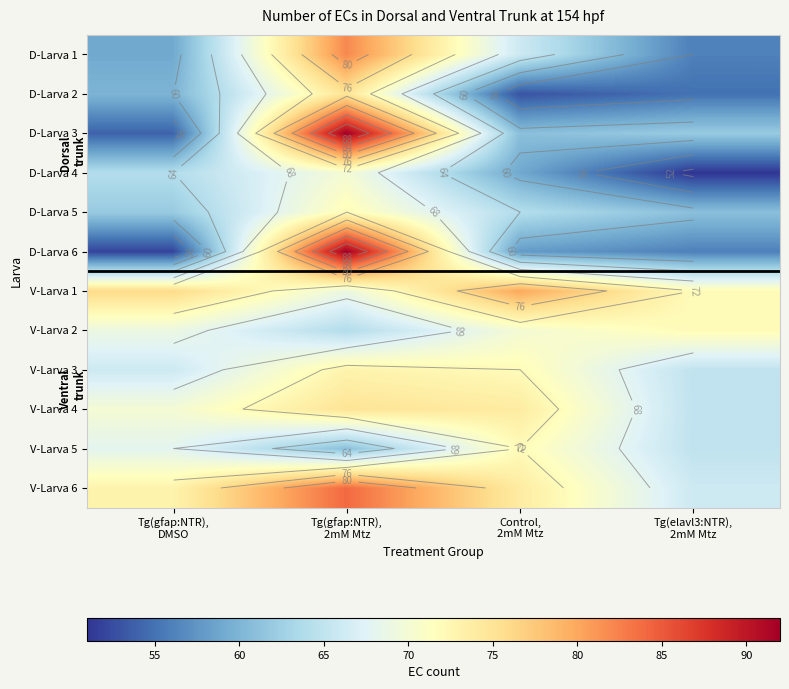

Rank the series at Tg(elavl3:NTR), 2mM Mtz from highest to lowest value.

V-Larva 1, V-Larva 2, V-Larva 6, V-Larva 3, V-Larva 4, V-Larva 5, D-Larva 3, D-Larva 5, D-Larva 1, D-Larva 6, D-Larva 2, D-Larva 4